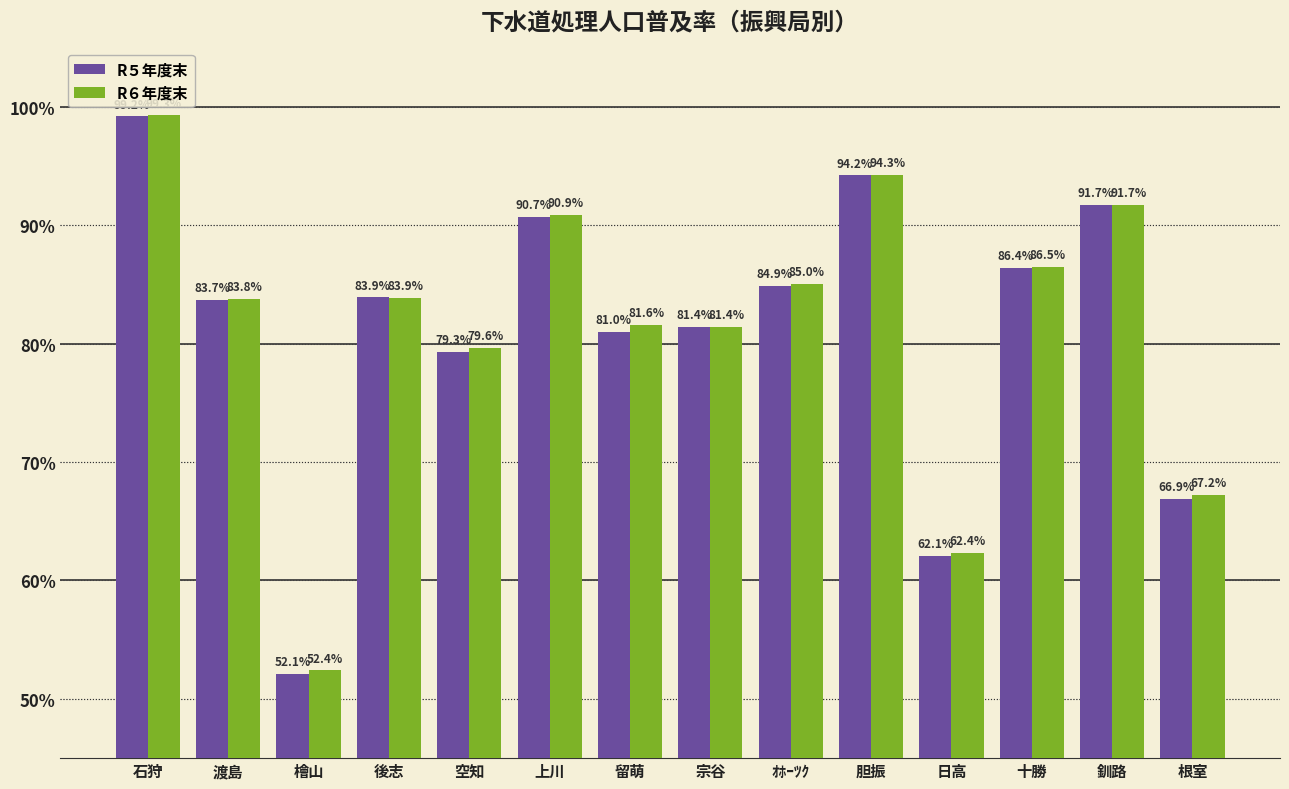

Are the bars grouped side by side (vs. stacked)?

Yes